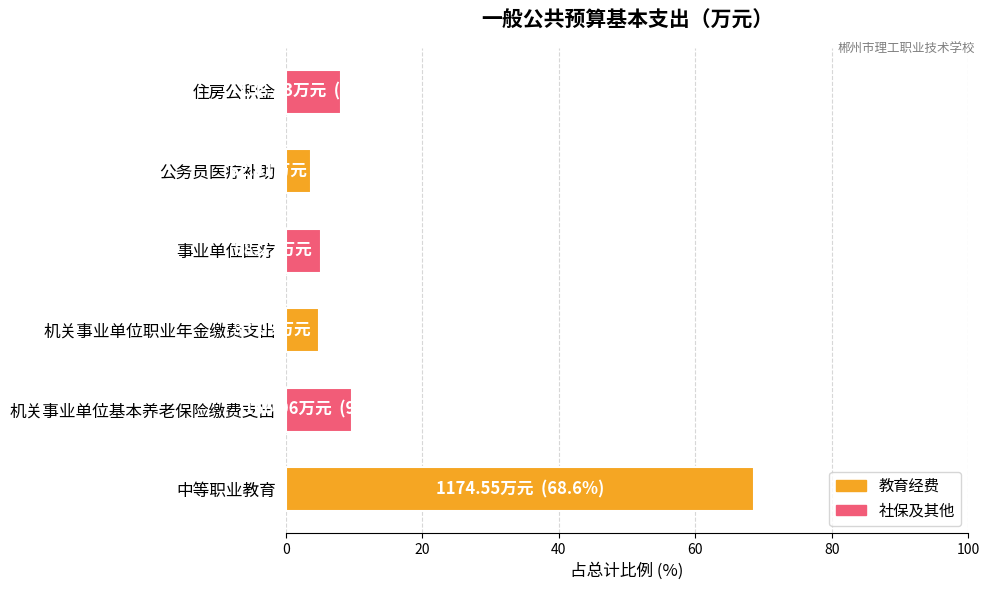

What value does the data have at 公务员医疗补助?

3.6